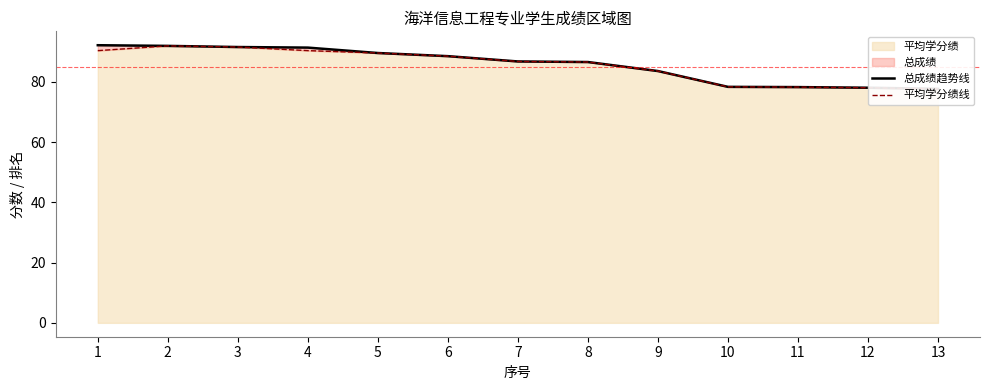

Reading right to left, extract all data points from this chart.

总成绩趋势线: 13=77.6	12=78.0	11=78.2	10=78.3	9=83.6	8=86.5	7=86.7	6=88.5	5=89.5	4=91.3	3=91.5	2=91.9	1=92.1
平均学分绩线: 13=77.6	12=78.0	11=78.2	10=78.3	9=83.6	8=86.5	7=86.7	6=88.5	5=89.5	4=90.3	3=91.5	2=91.9	1=90.3